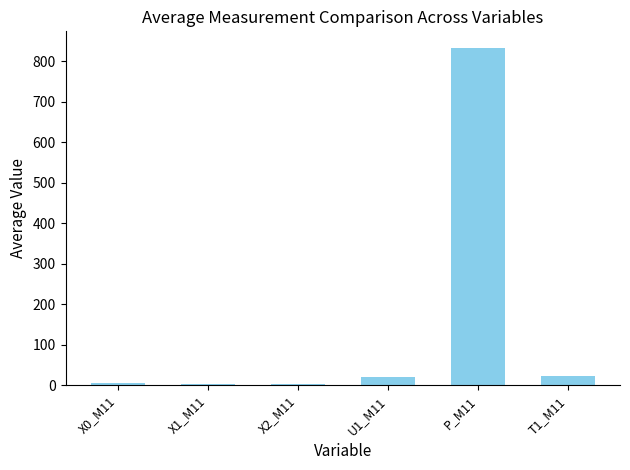

Is the value of T1_M11 at 8 greater than the value of X1_M11 at X0_M11?

Yes